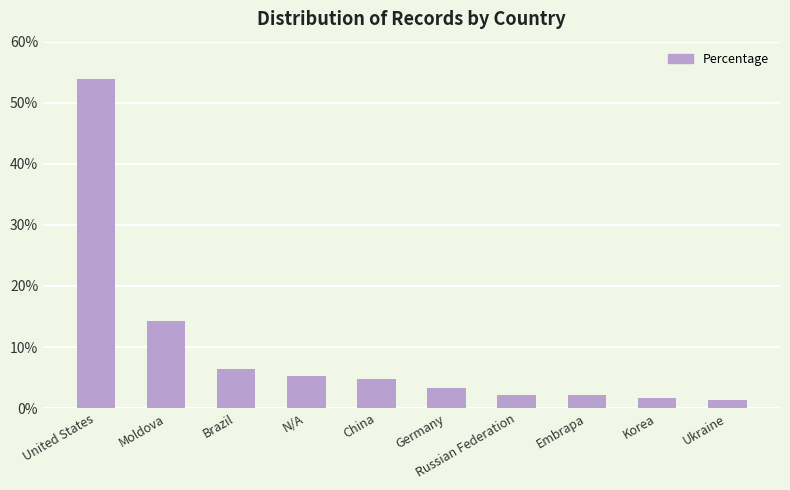

Where does the data first go above 4?

United States